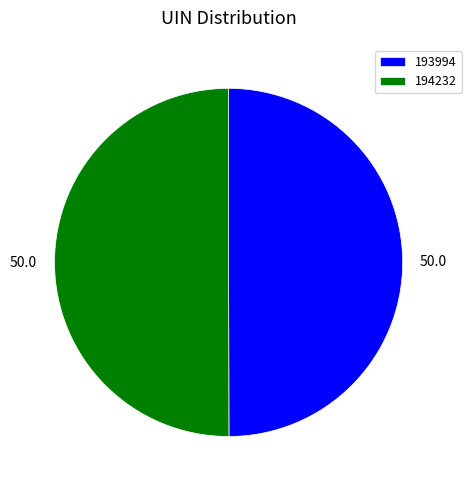

How many slices are in this pie chart?

2